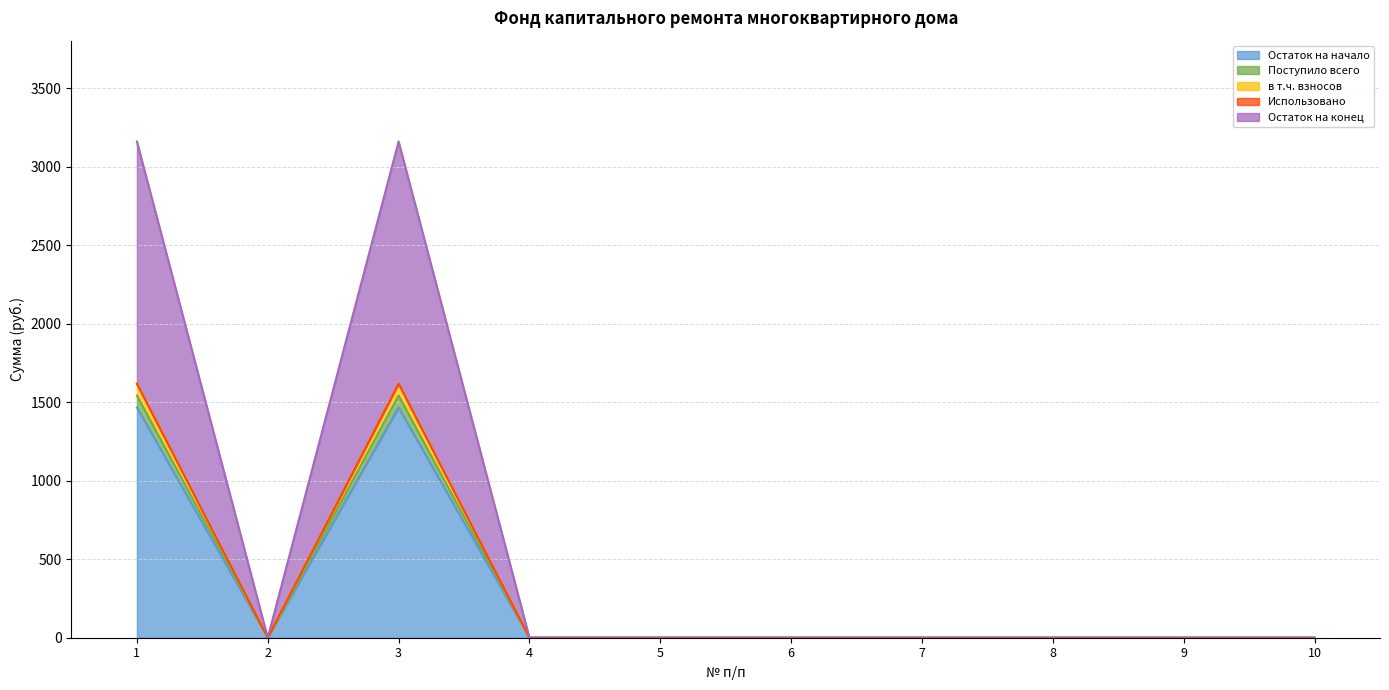

How many values in Остаток на конец are above zero?

2